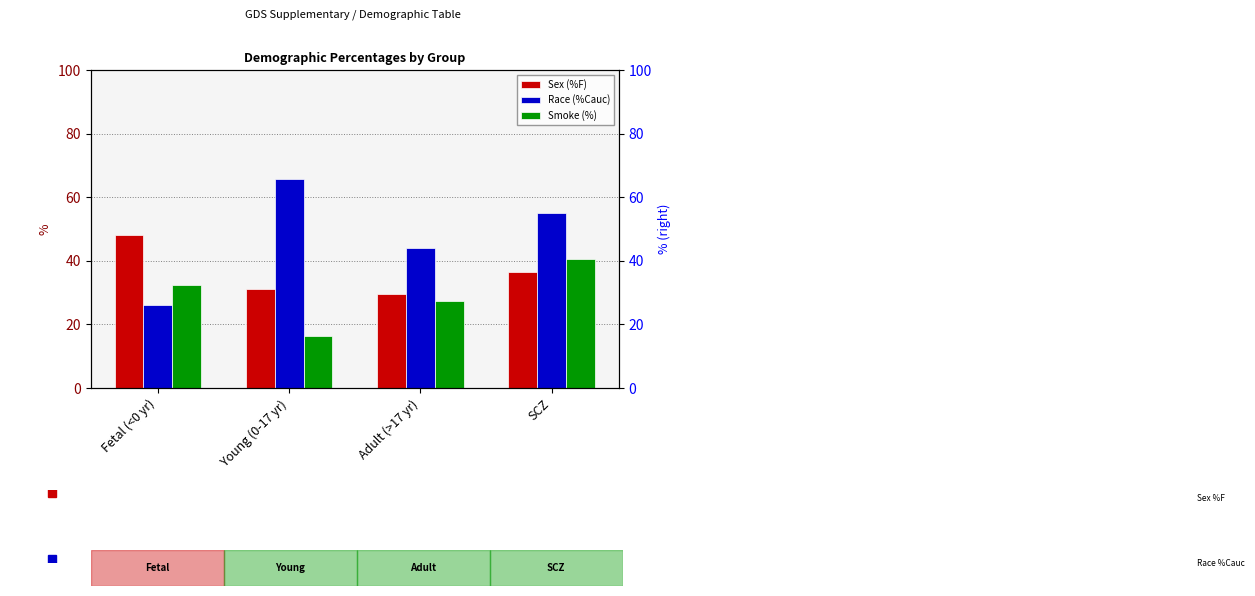

What are all the series names shown in the legend?

Sex (%F), Race (%Cauc), Smoke (%)